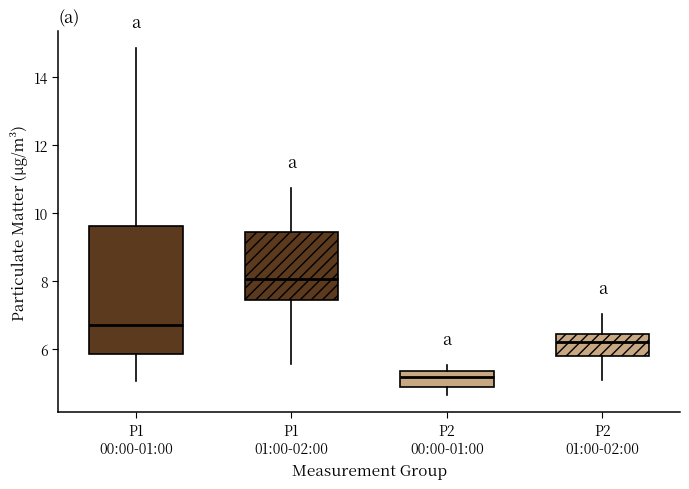

Reading left to right, transcribe this box plot: for each box, give where its median line is, the range the box spans, and where its two whiskers end, as read against the y-axis. The values are not printed on the chart, so give them approximately, as read against the axis.

P1 00:00-01:00: median 6.8, box 5.8 to 9.6, whiskers 5.0 to 14.8
P1 01:00-02:00: median 8.0, box 7.4 to 9.4, whiskers 5.6 to 10.8
P2 00:00-01:00: median 5.2, box 4.8 to 5.4, whiskers 4.6 to 5.6
P2 01:00-02:00: median 6.2, box 5.8 to 6.4, whiskers 5.2 to 7.0